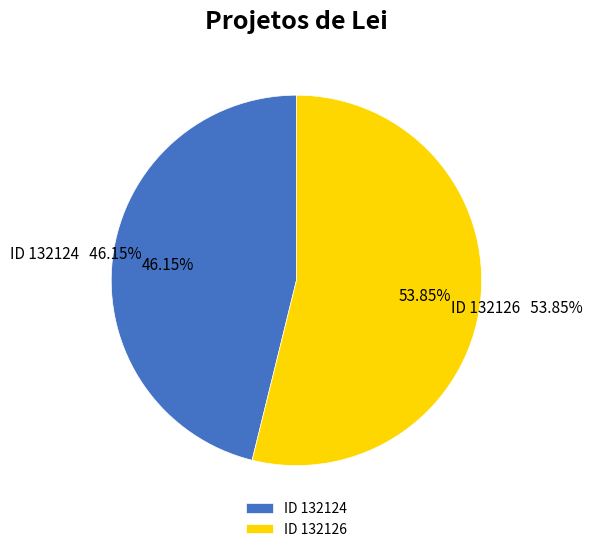

Rank the categories by value from lowest to highest.

132124, 132126